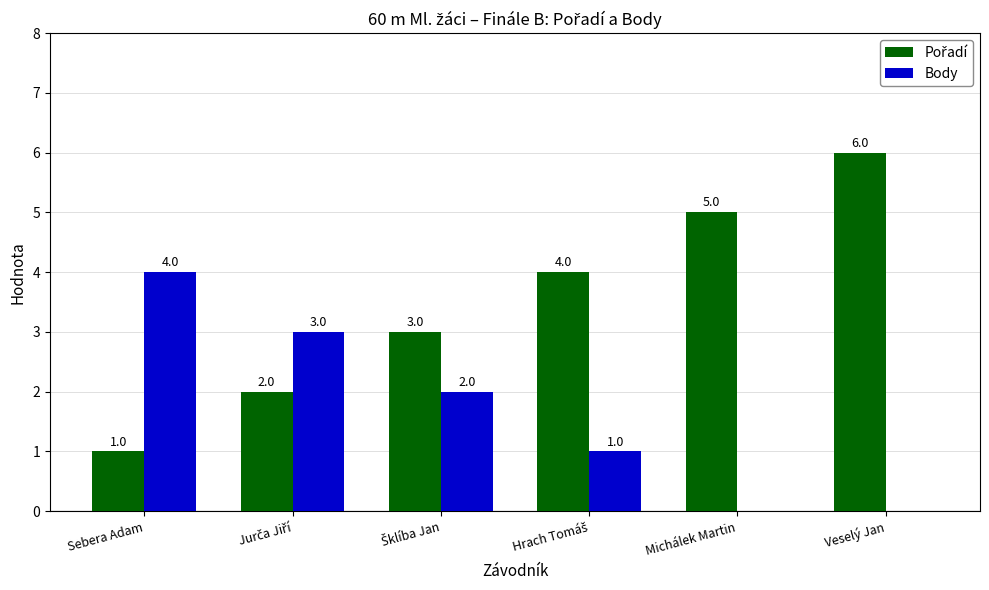

How many values in Body are above zero?

4